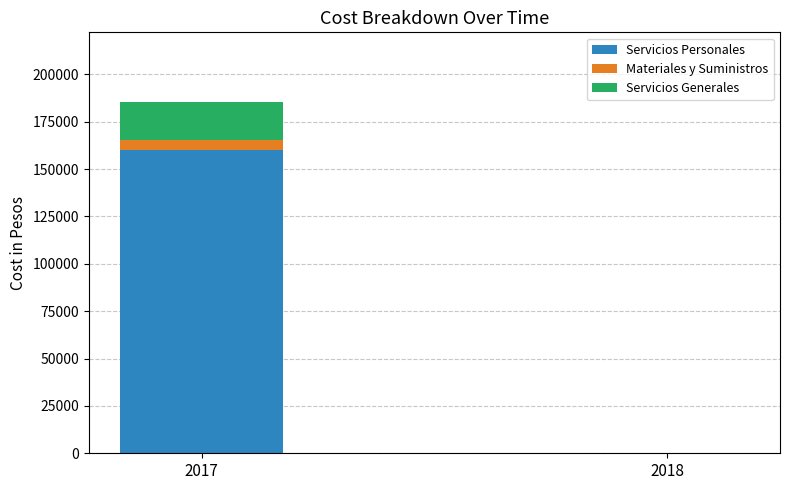

What is the total value across all series at 2017?

185116.3